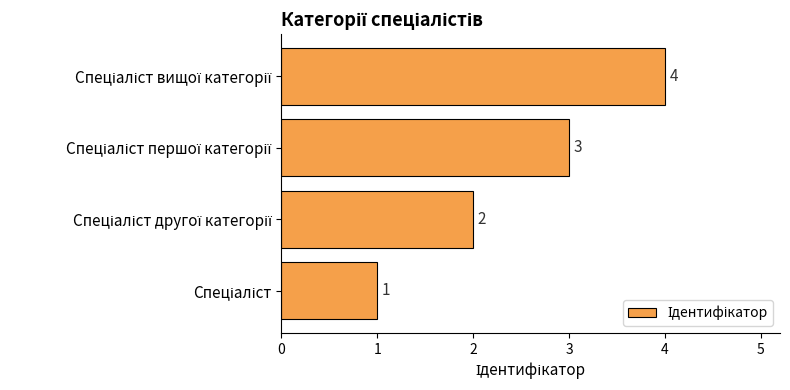

How many values are between 2 and 4?

3